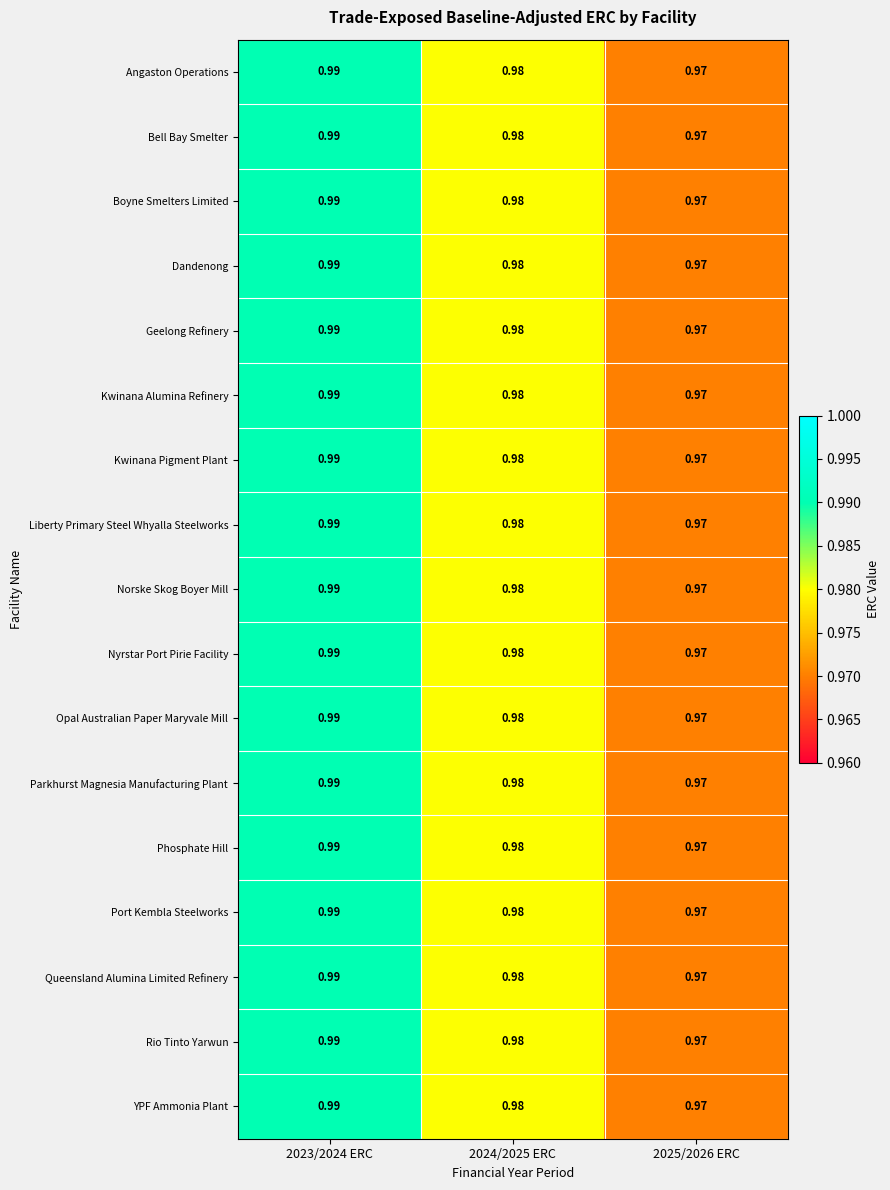

Is the value of Bell Bay Smelter at 2024/2025 ERC greater than the value of Boyne Smelters Limited at 2023/2024 ERC?

No